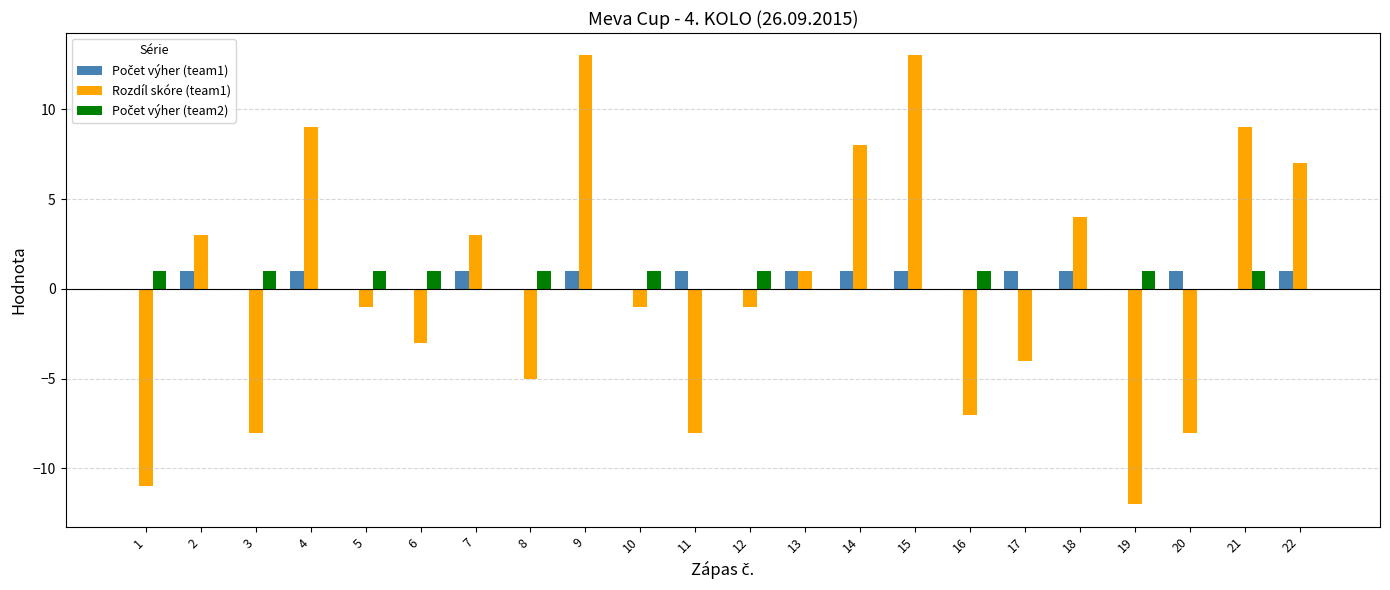

What is the sum of the Rozdíl skóre (team1) values at 1 and 12?

-12